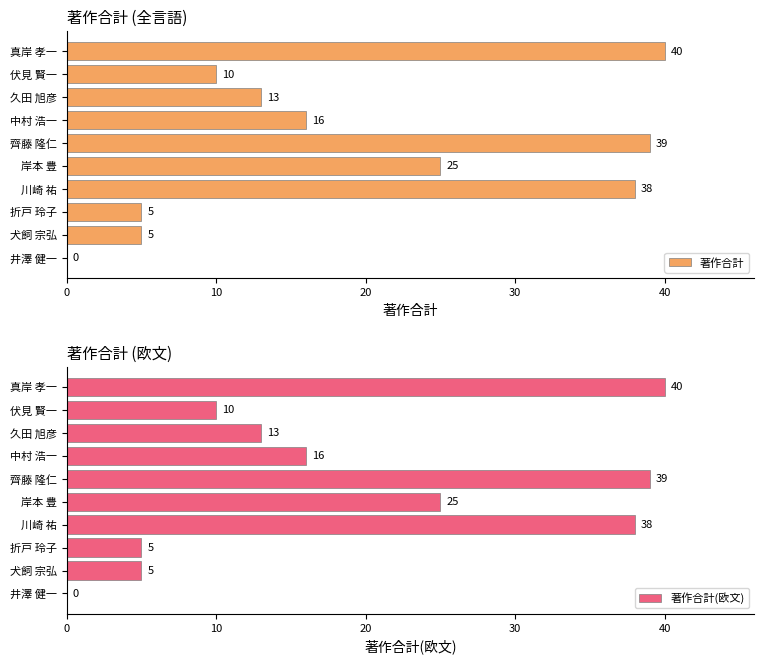

What is the sum of the 著作合計(欧文) values at 井澤 健一 and 岸本 豊?

25